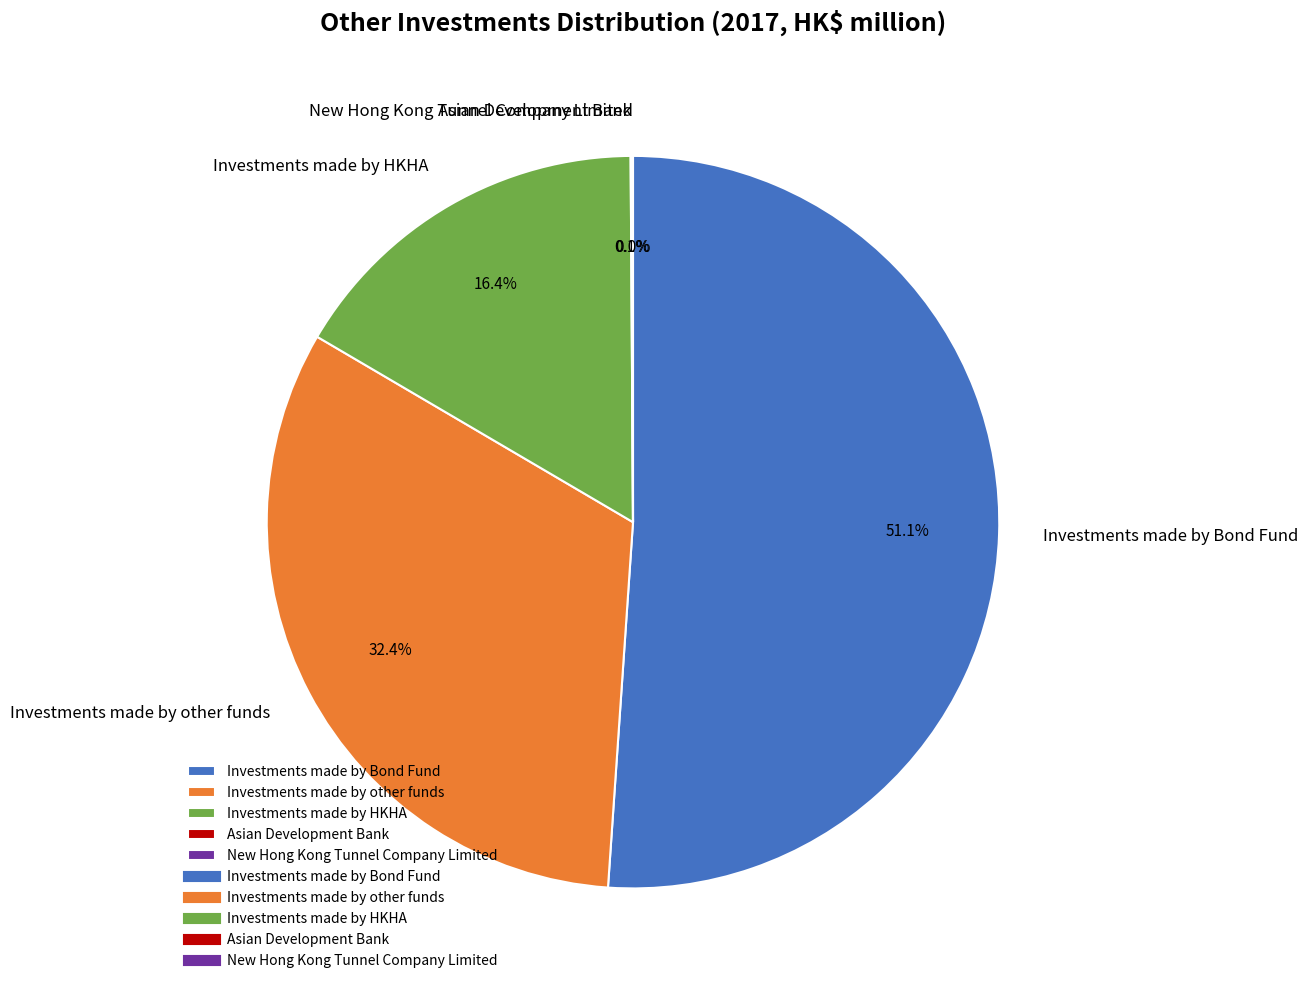

Is it true that Investments made by Bond Fund is 43% of the pie?

False